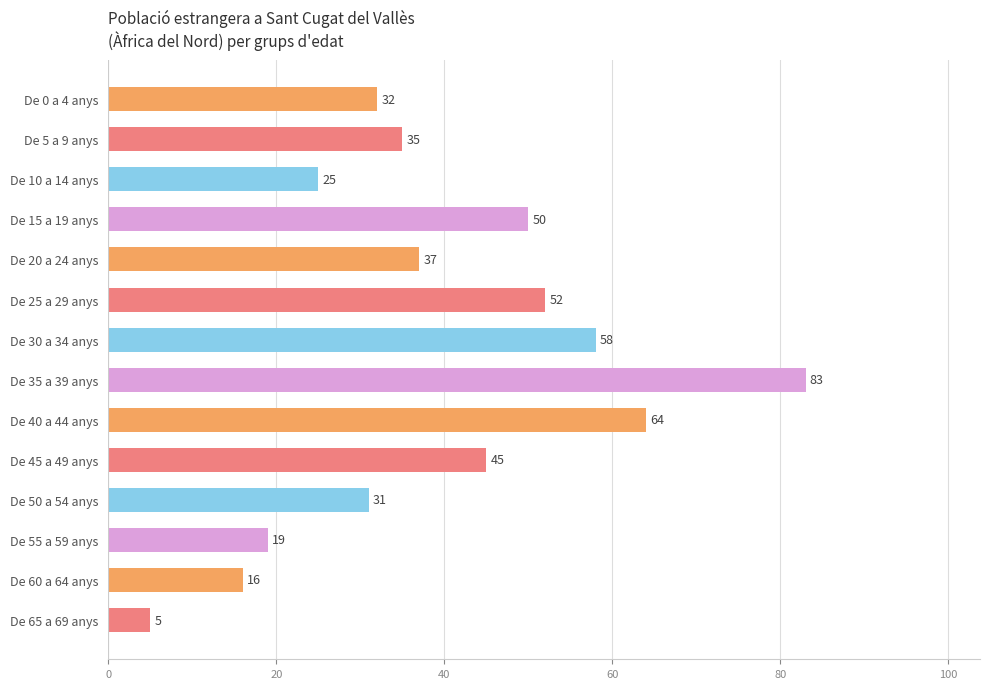

Reading top to bottom, extract all data points from this chart.

De 0 a 4 anys=32	De 5 a 9 anys=35	De 10 a 14 anys=25	De 15 a 19 anys=50	De 20 a 24 anys=37	De 25 a 29 anys=52	De 30 a 34 anys=58	De 35 a 39 anys=83	De 40 a 44 anys=64	De 45 a 49 anys=45	De 50 a 54 anys=31	De 55 a 59 anys=19	De 60 a 64 anys=16	De 65 a 69 anys=5